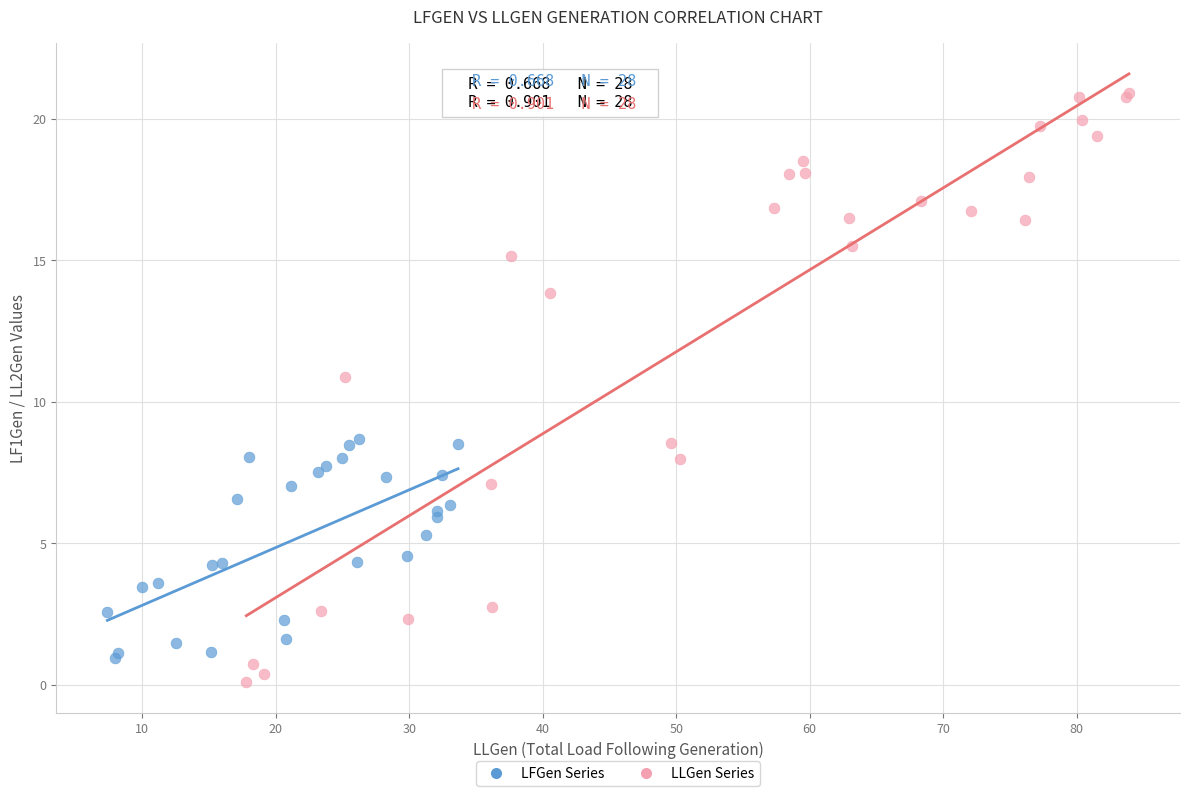

Which series contains the highest Y value?

LLGen Series